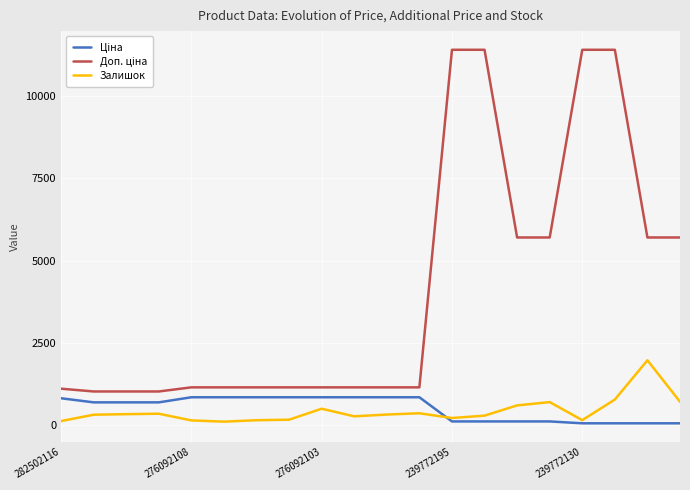

What is the maximum value shown in the chart?

11410.0